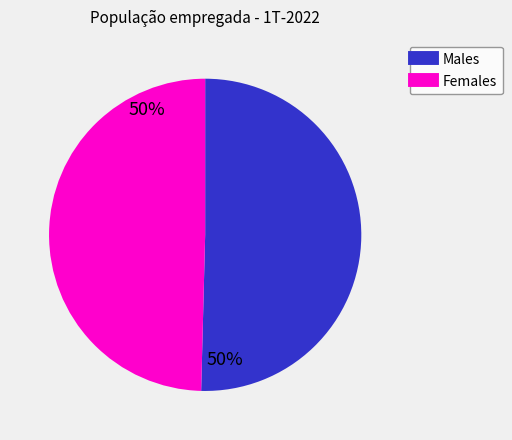

Is there a majority slice in this chart?

Yes